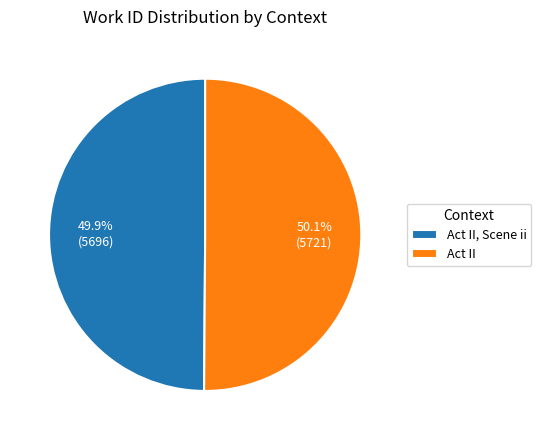

Approximately how many times larger is the value at Act II, Scene ii compared to Act II?

1.0